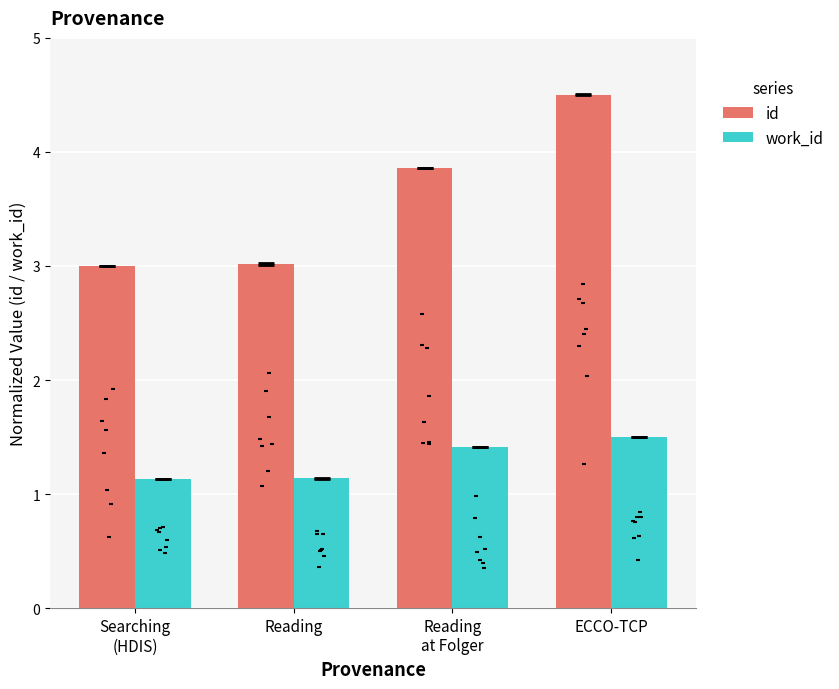

Which series reaches the minimum Y coordinate?

work_id